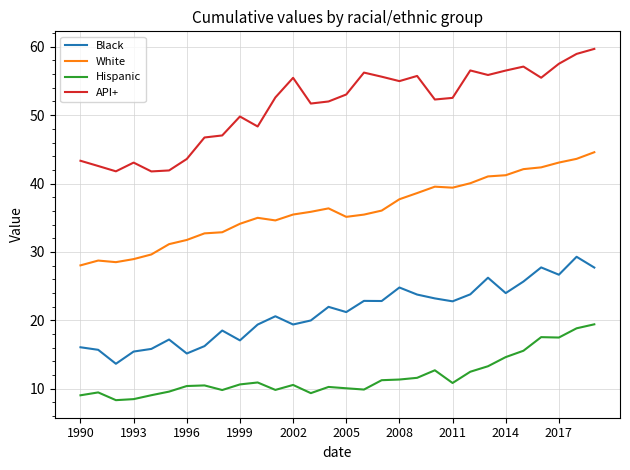

Which series has the largest total across all categories?

API+